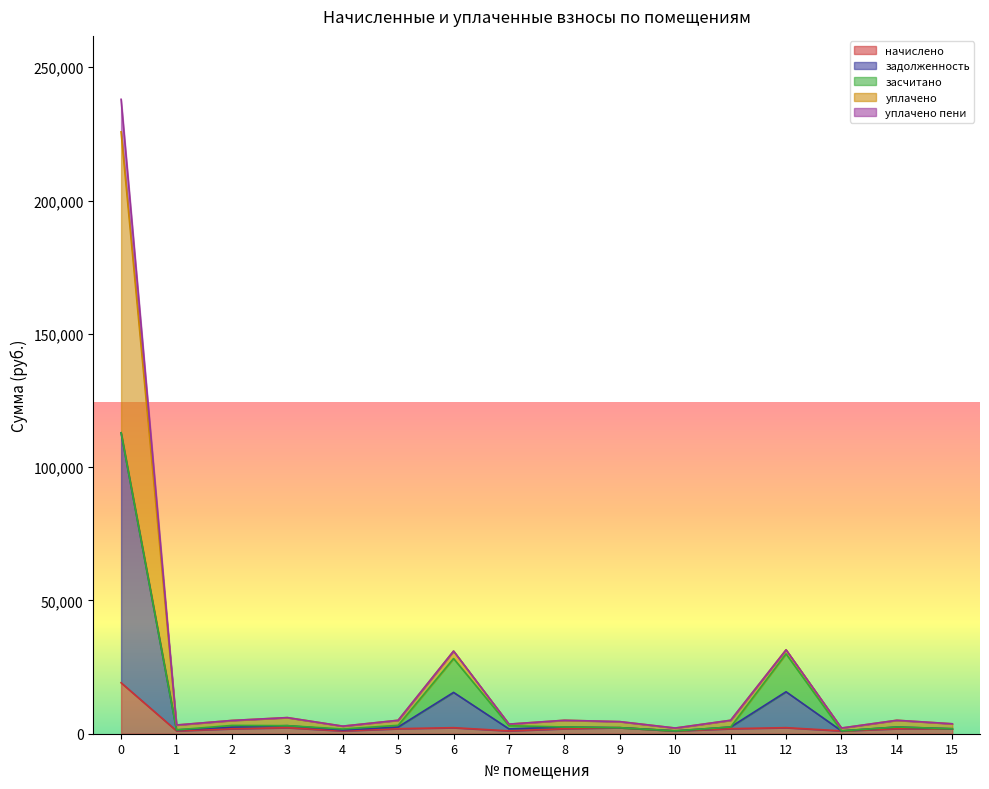

Is it true that начислено equals 19113.4 at 0?

True